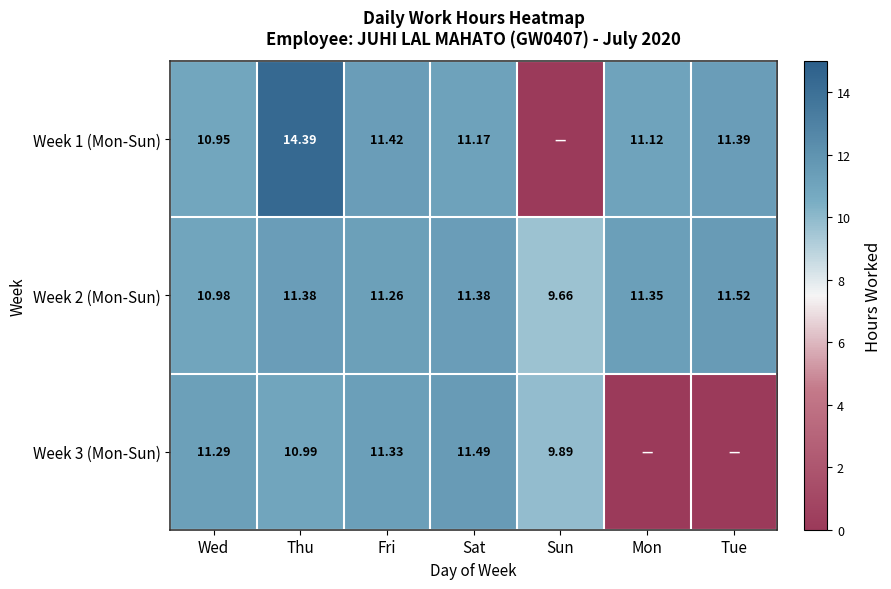

How many values in the Week 2 (Mon-Sun) series are below 11?

2